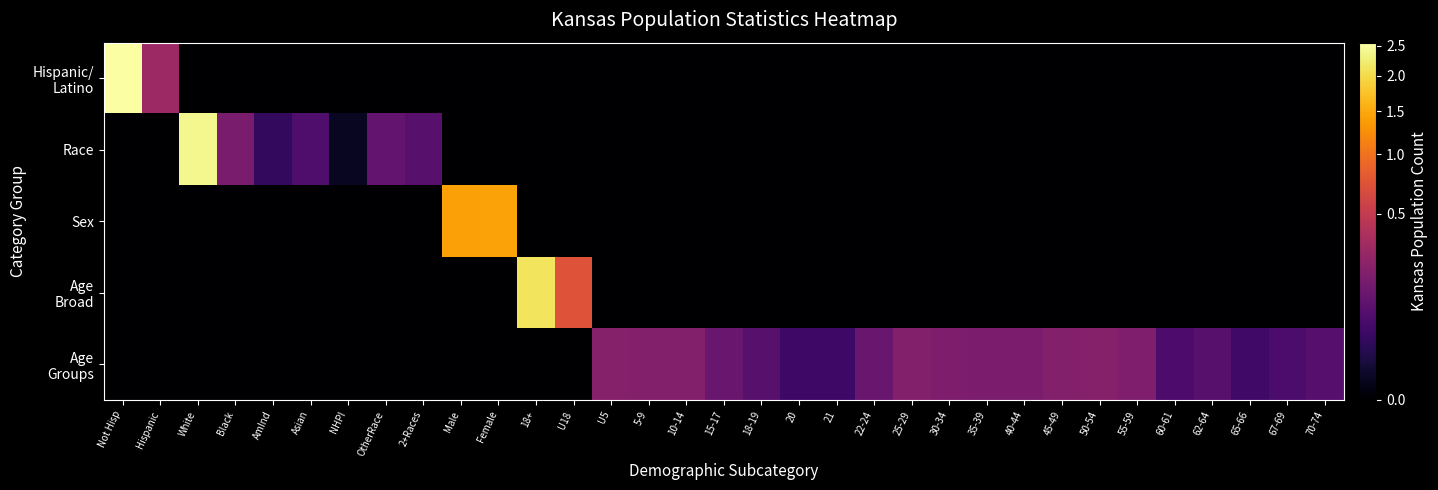

At how many categories does at least one series exceed 576843?

6